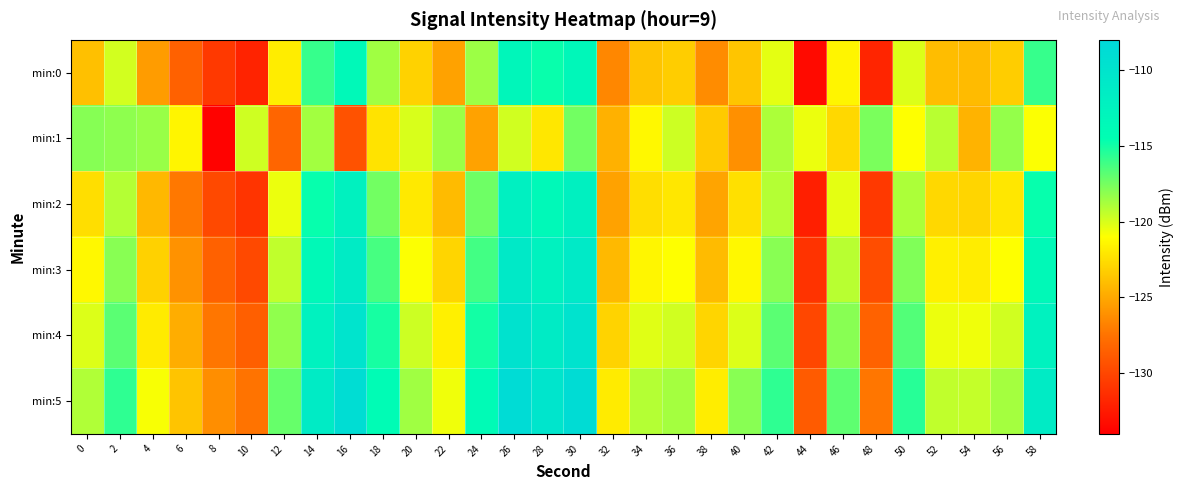

What is the difference between the highest and lowest values at 2?

4.1